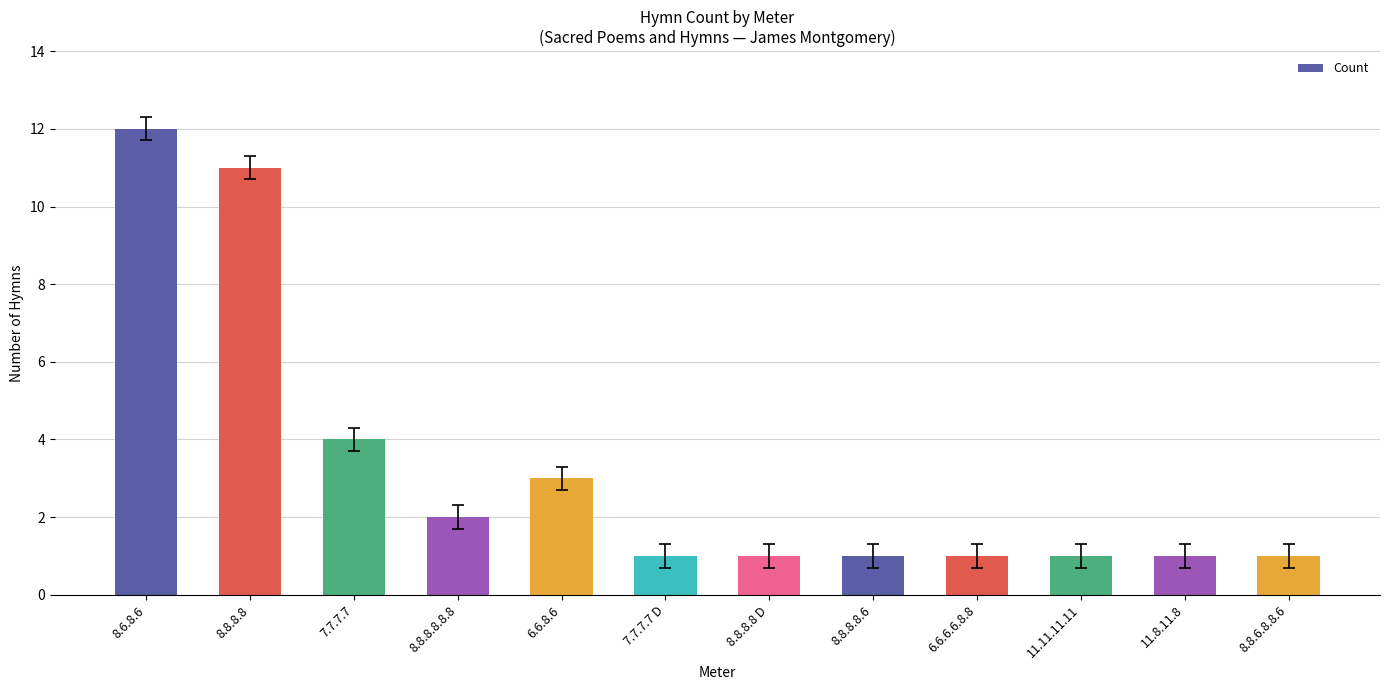

Between 8.8.8.8.6 and 6.6.8.6, which is larger?

6.6.8.6